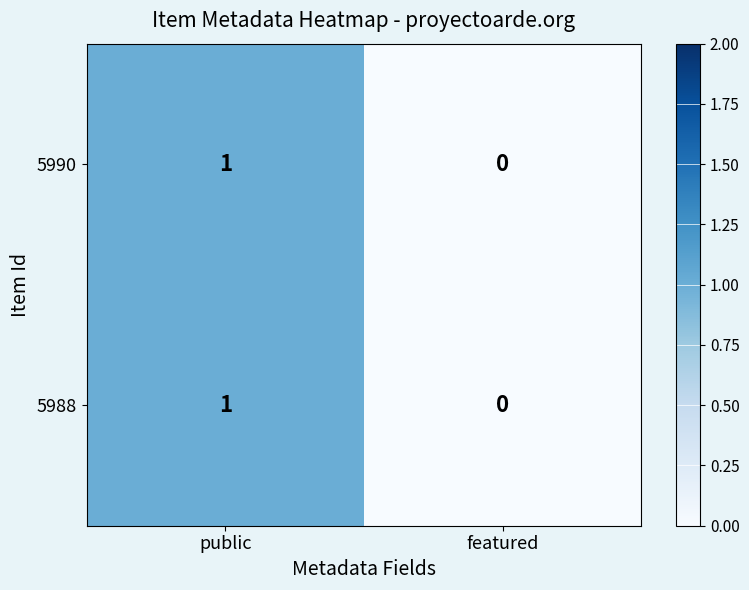

Is it true that 5988 equals 2 at public?

False